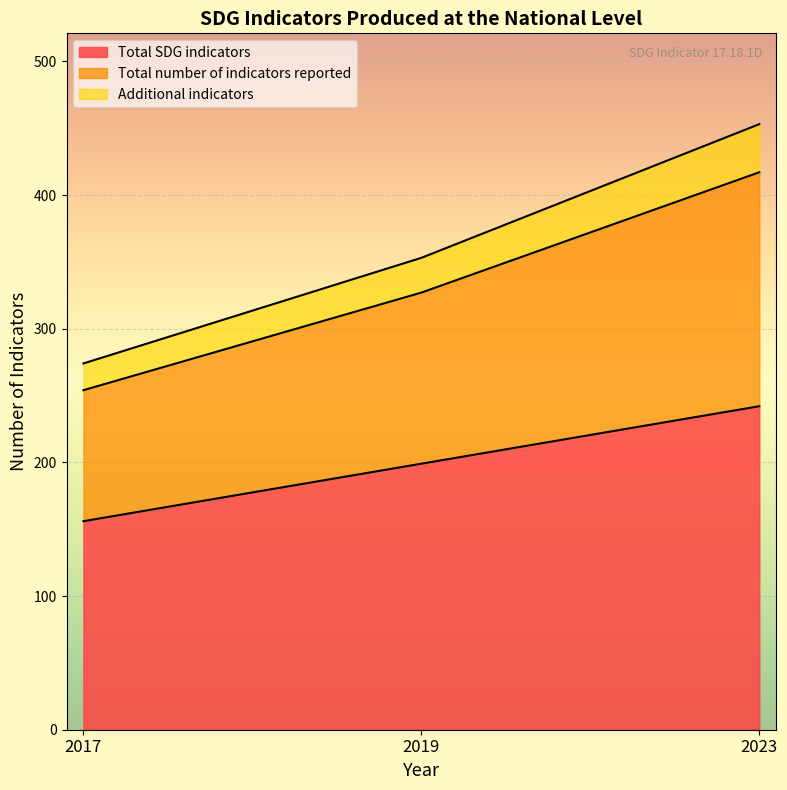

What is the maximum value for Total SDG indicators?

242